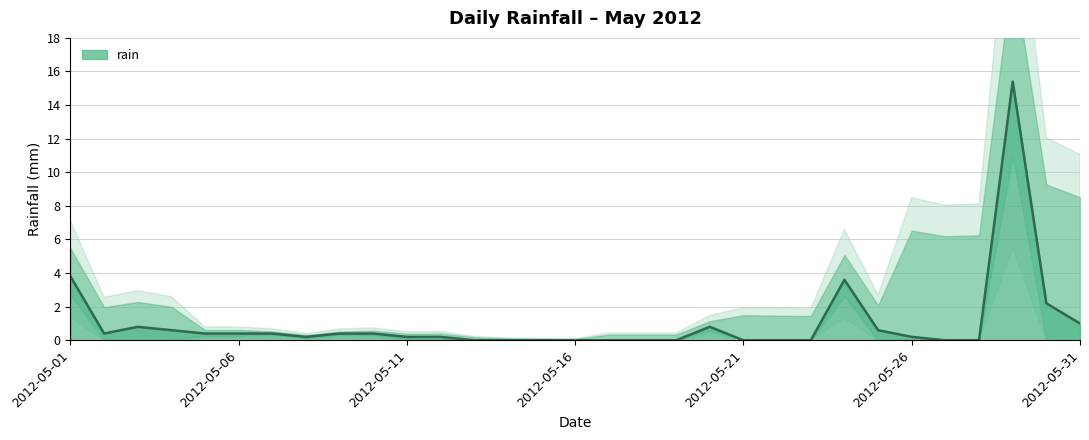

What is the sum of the values at 2012-05-03 and 2012-05-17?

0.8